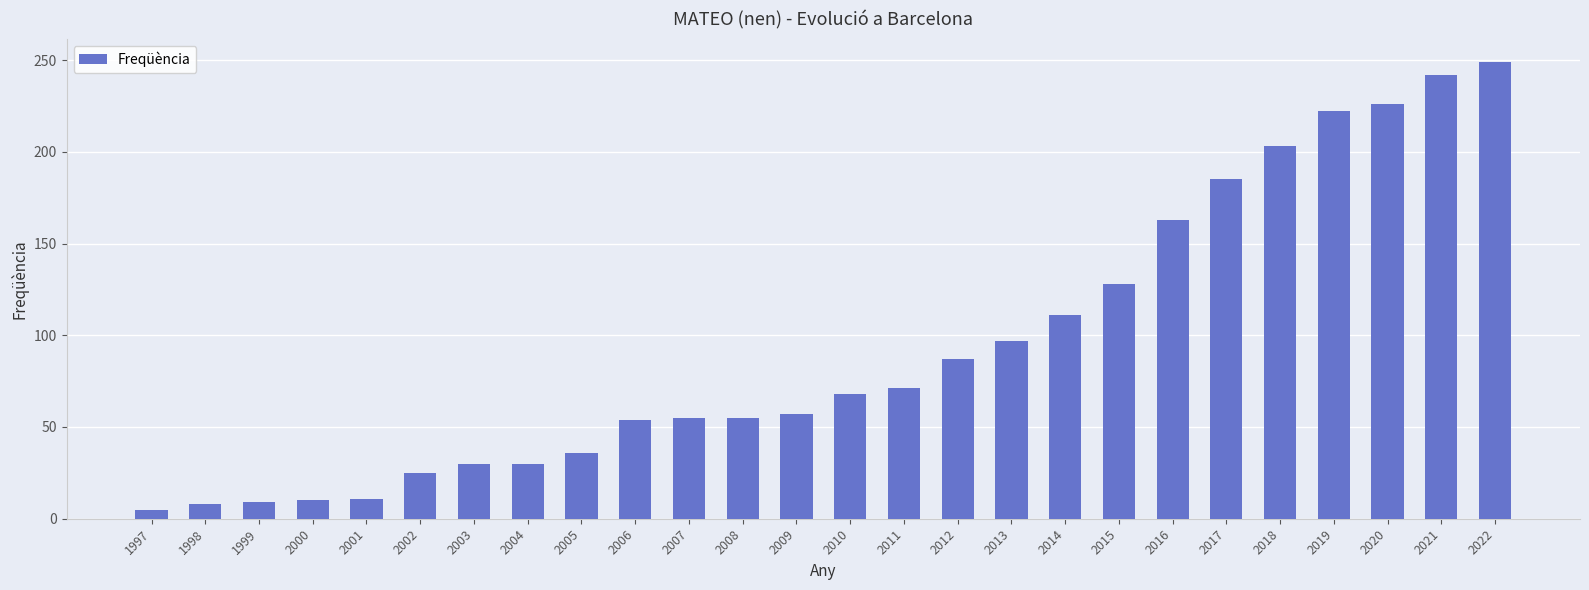

What is the approximate value at 2005, to the nearest 50?

50